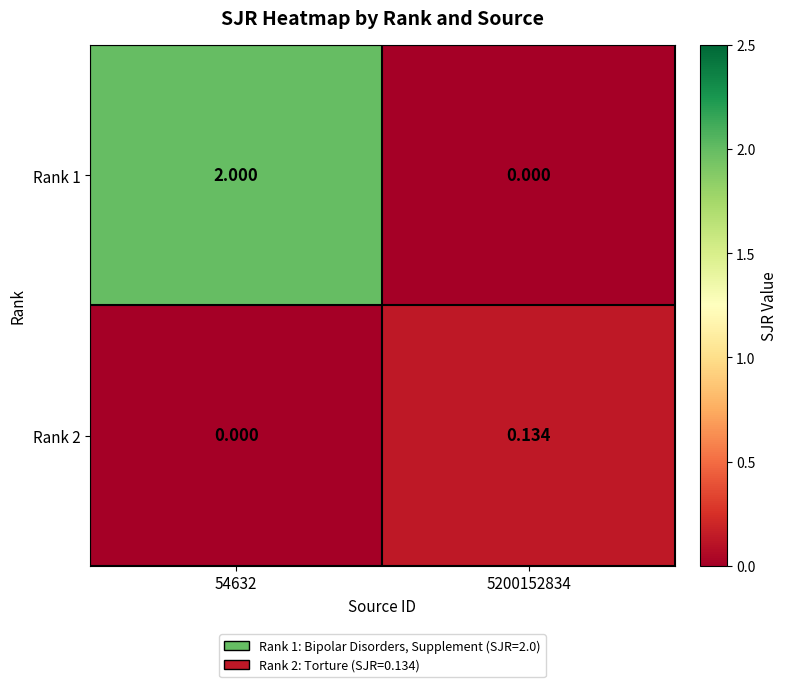

Is the value of Rank 1 at 5200152834 greater than the value of Rank 2 at 5200152834?

No